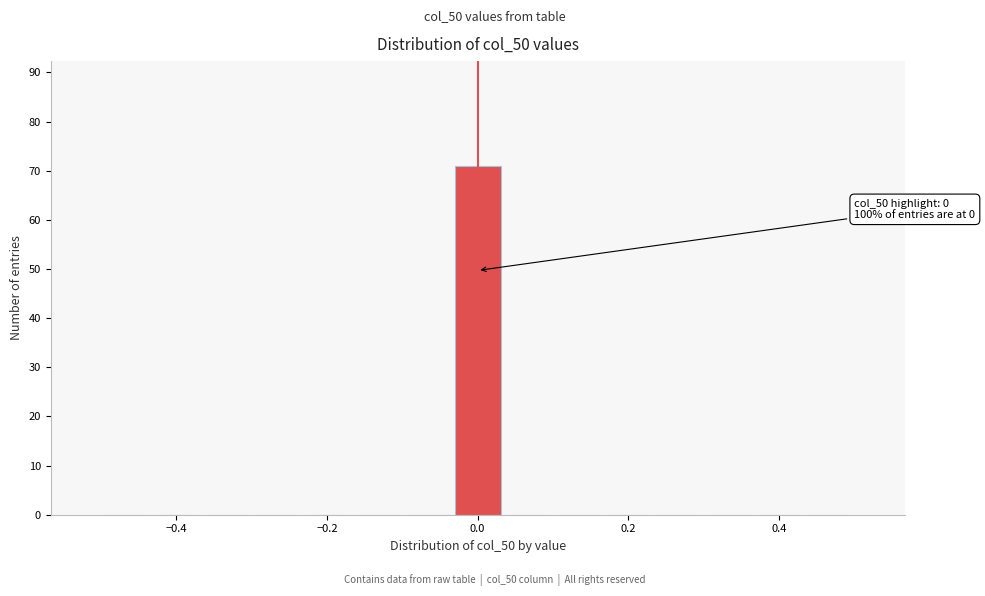

Read against the x-axis, roughly where is the centre of the tallest bar?

0.00